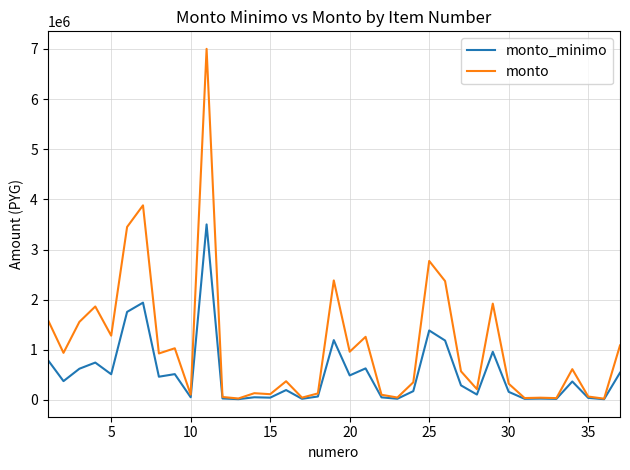

What is the greatest value displayed?

7001120